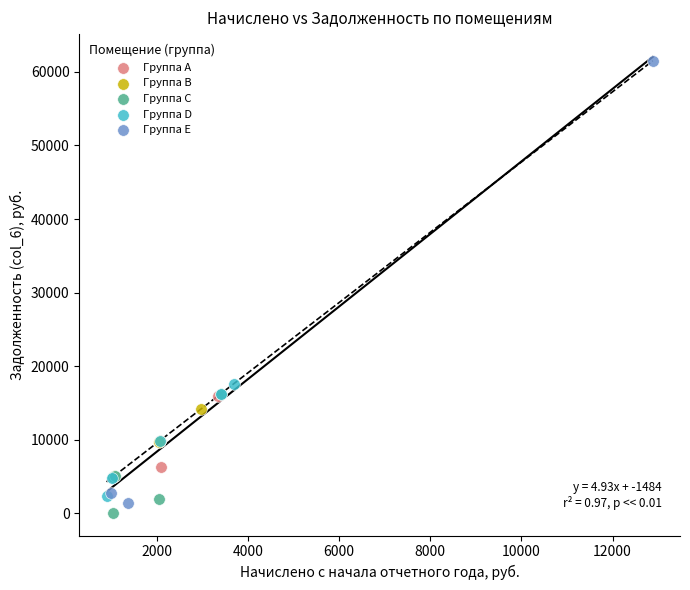

Which series has the widest spread of Y values?

Группа E